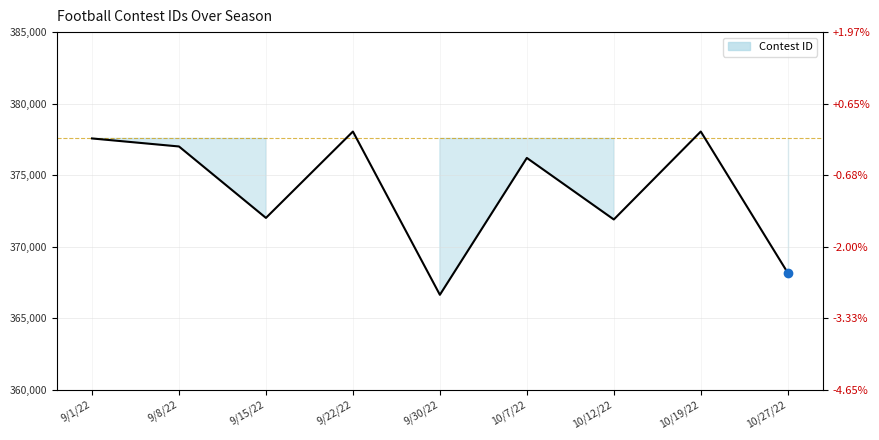

True or false: the data shows 130138 at 9/22/22.

False